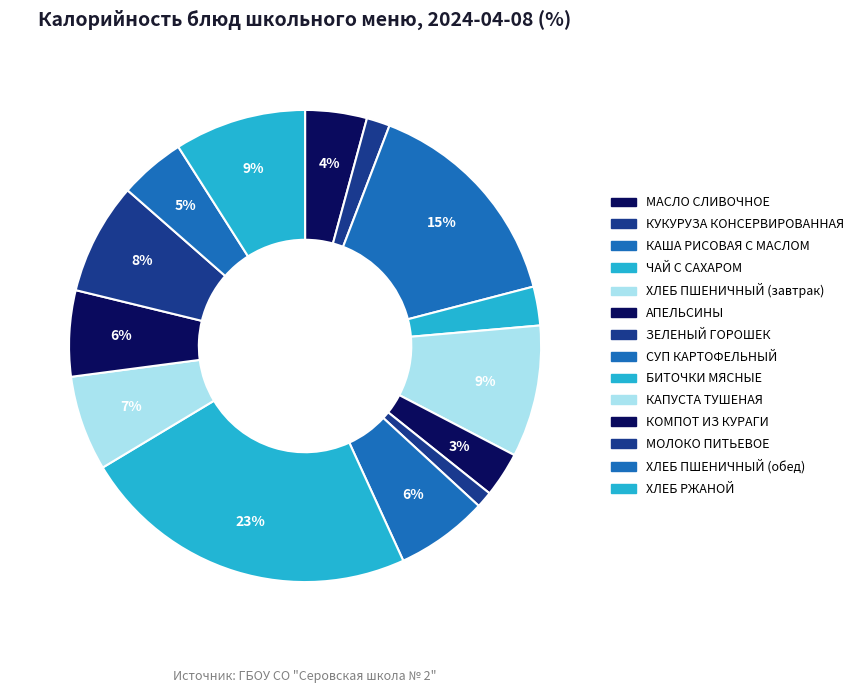

How many slices are in this pie chart?

14